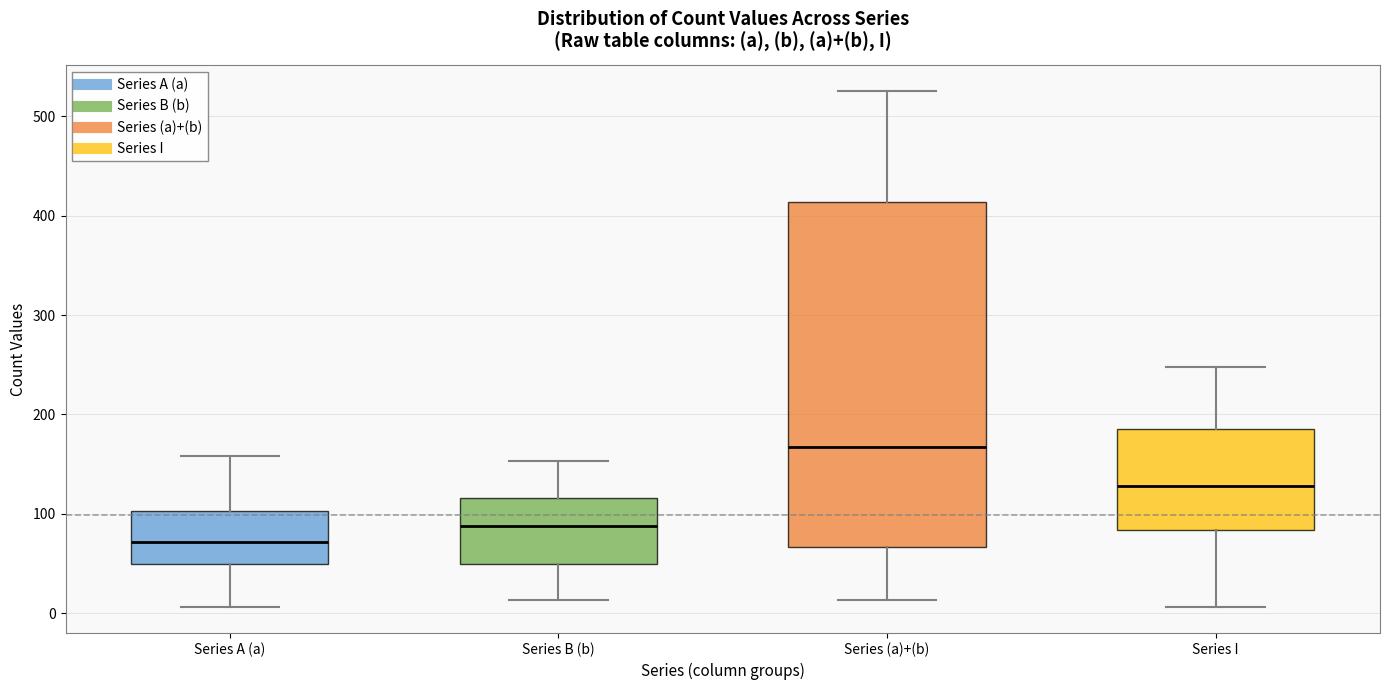

Which box is the tallest, from its lower edge to its upper edge?

Series (a)+(b)